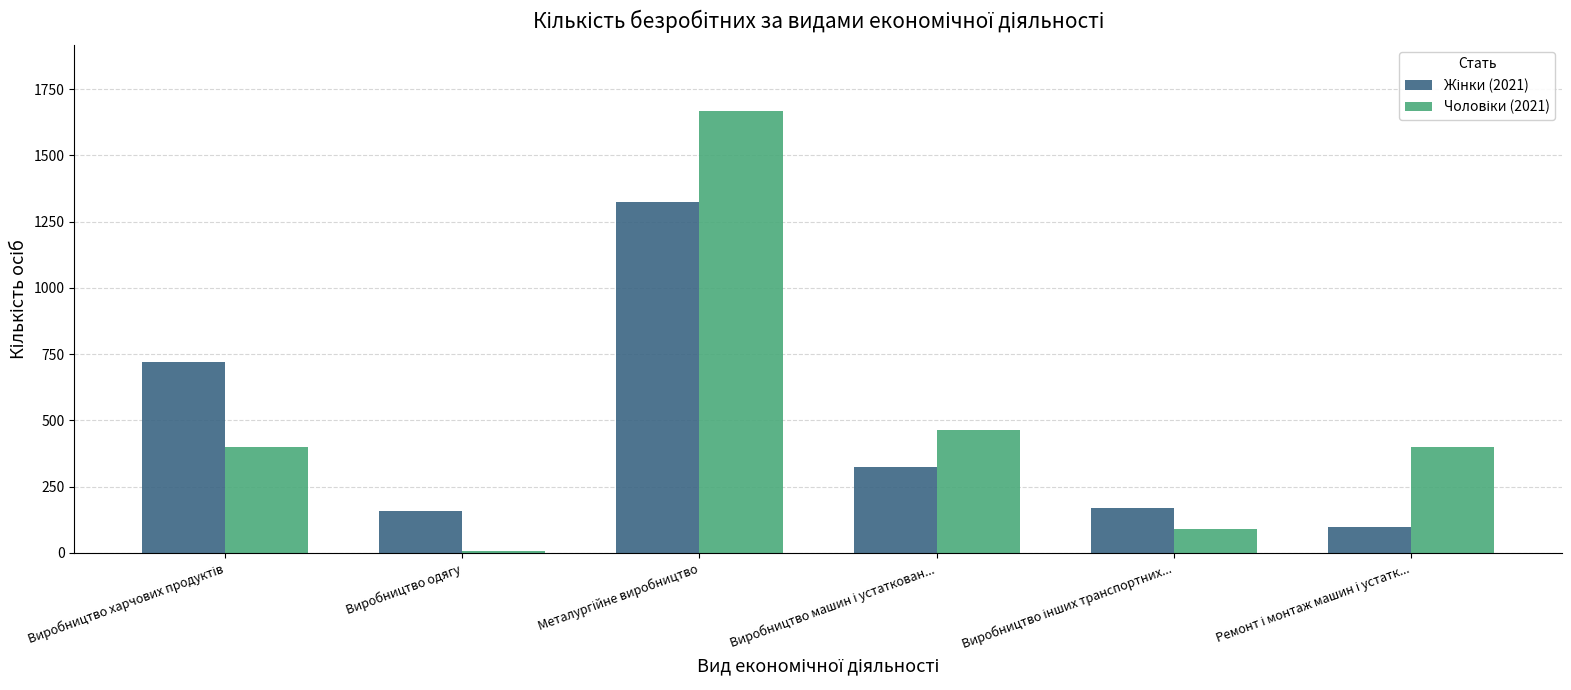

At how many categories does at least one series exceed 126?

6